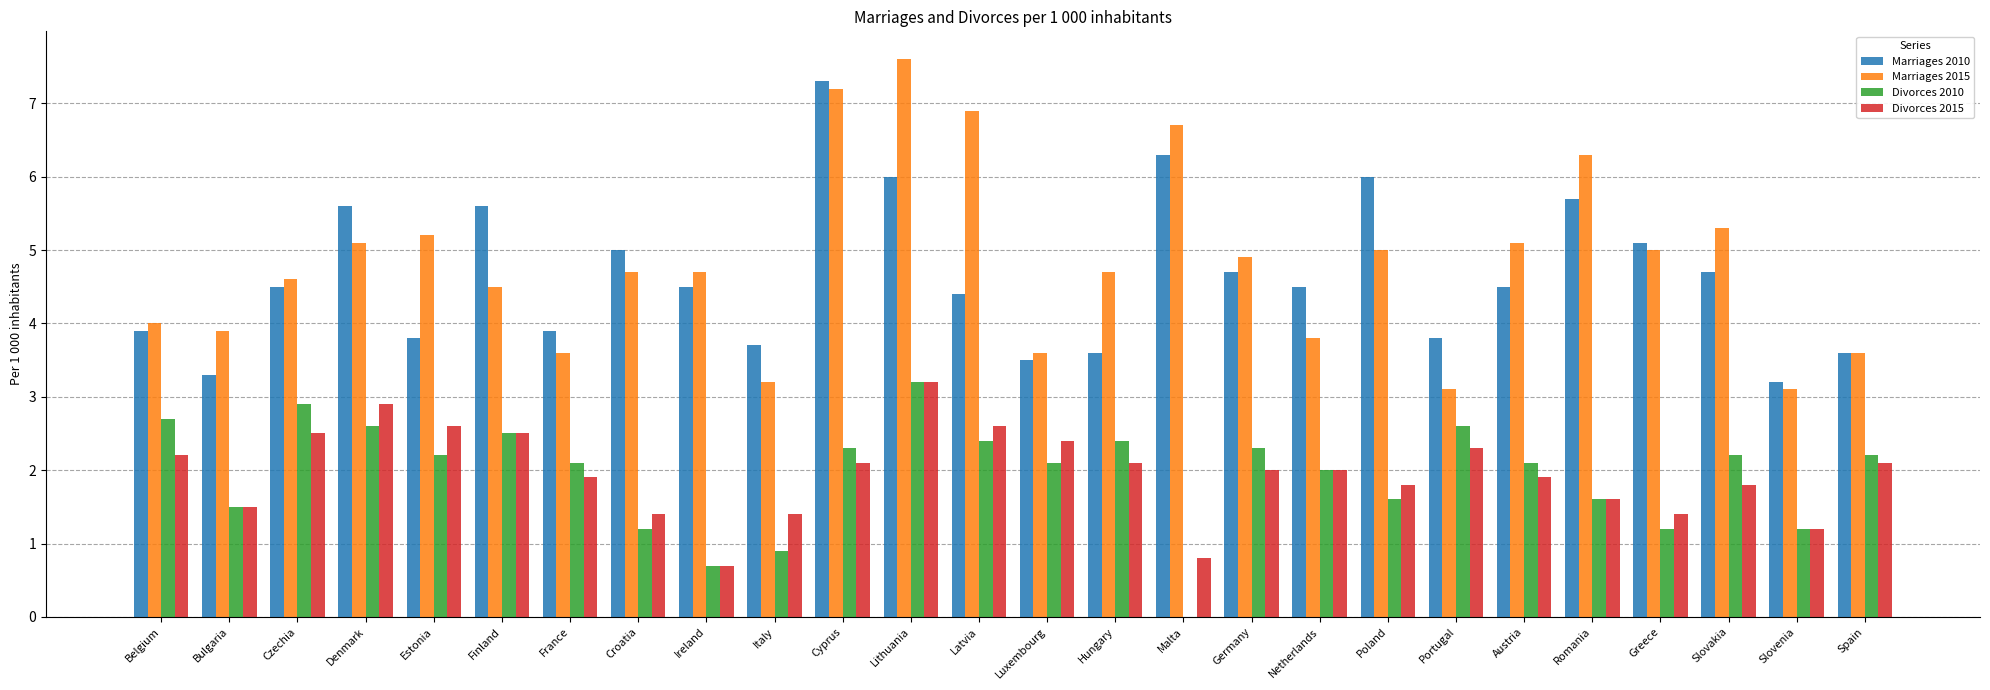

Reading right to left, what are all the values shown in this chart?

Marriages 2010: 3.6	3.2	4.7	5.1	5.7	4.5	3.8	6.0	4.5	4.7	6.3	3.6	3.5	4.4	6.0	7.3	3.7	4.5	5.0	3.9	5.6	3.8	5.6	4.5	3.3	3.9
Marriages 2015: 3.6	3.1	5.3	5.0	6.3	5.1	3.1	5.0	3.8	4.9	6.7	4.7	3.6	6.9	7.6	7.2	3.2	4.7	4.7	3.6	4.5	5.2	5.1	4.6	3.9	4.0
Divorces 2010: 2.2	1.2	2.2	1.2	1.6	2.1	2.6	1.6	2.0	2.3	0.0	2.4	2.1	2.4	3.2	2.3	0.9	0.7	1.2	2.1	2.5	2.2	2.6	2.9	1.5	2.7
Divorces 2015: 2.1	1.2	1.8	1.4	1.6	1.9	2.3	1.8	2.0	2.0	0.8	2.1	2.4	2.6	3.2	2.1	1.4	0.7	1.4	1.9	2.5	2.6	2.9	2.5	1.5	2.2